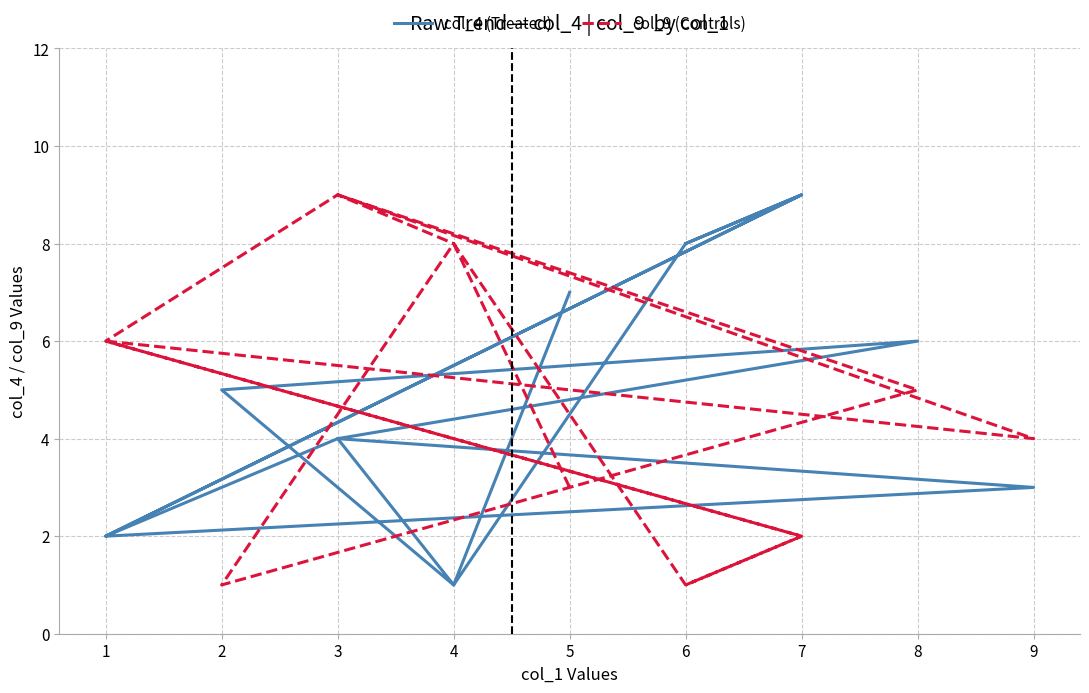

At which category is the sum across all series the highest?

3